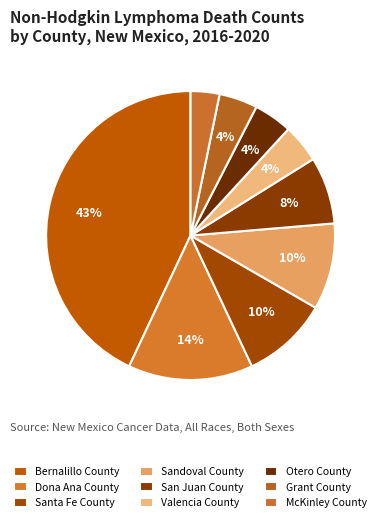

Does any single category account for the majority?

No